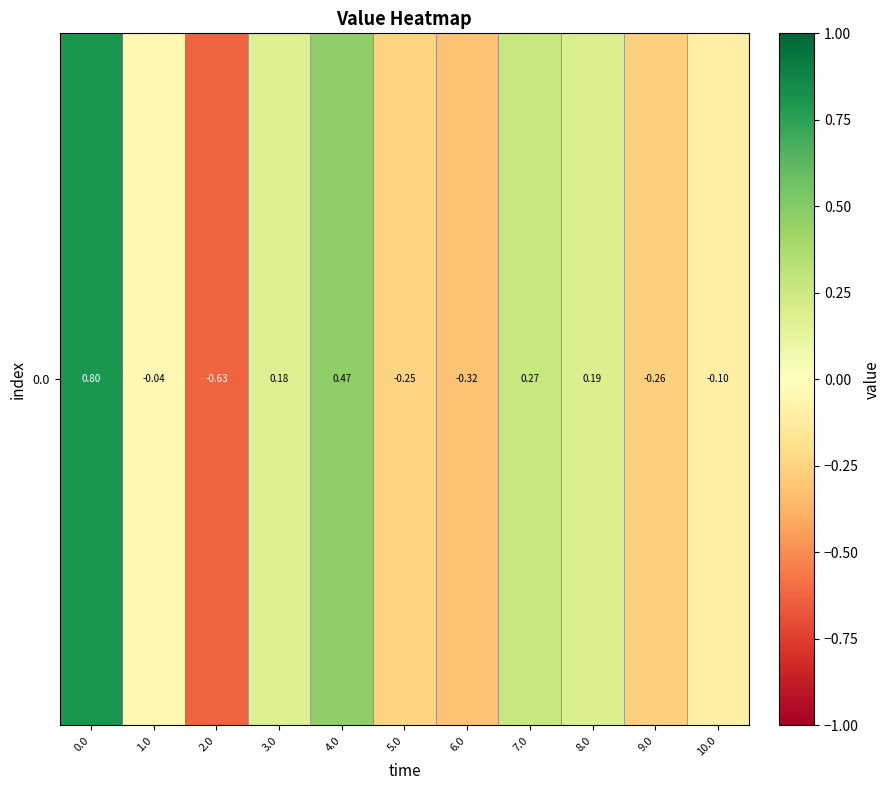

How many negative values are there?

6